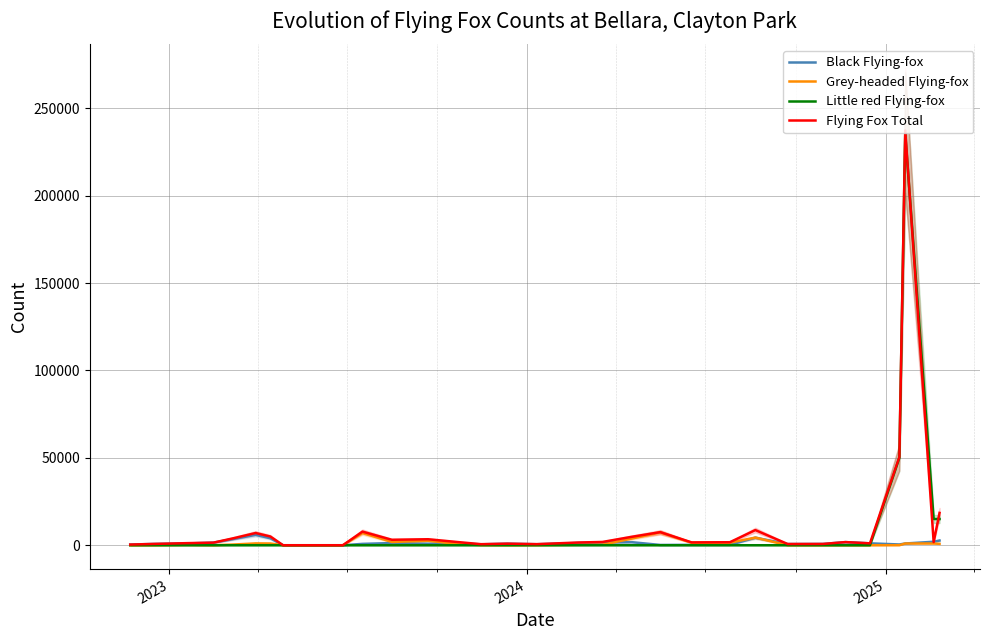

What are all the series names shown in the legend?

Black Flying-fox, Grey-headed Flying-fox, Little red Flying-fox, Flying Fox Total